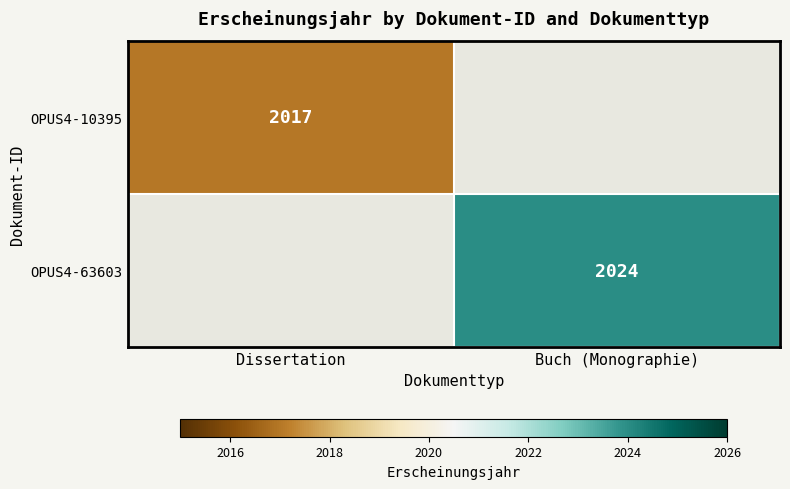

Is it true that OPUS4-10395 equals 2017 at Dissertation?

True